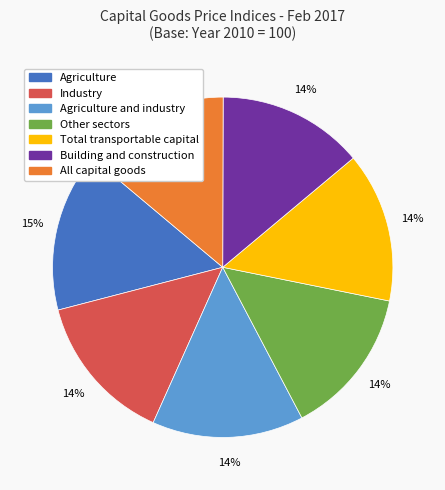

Does any single category account for the majority?

No